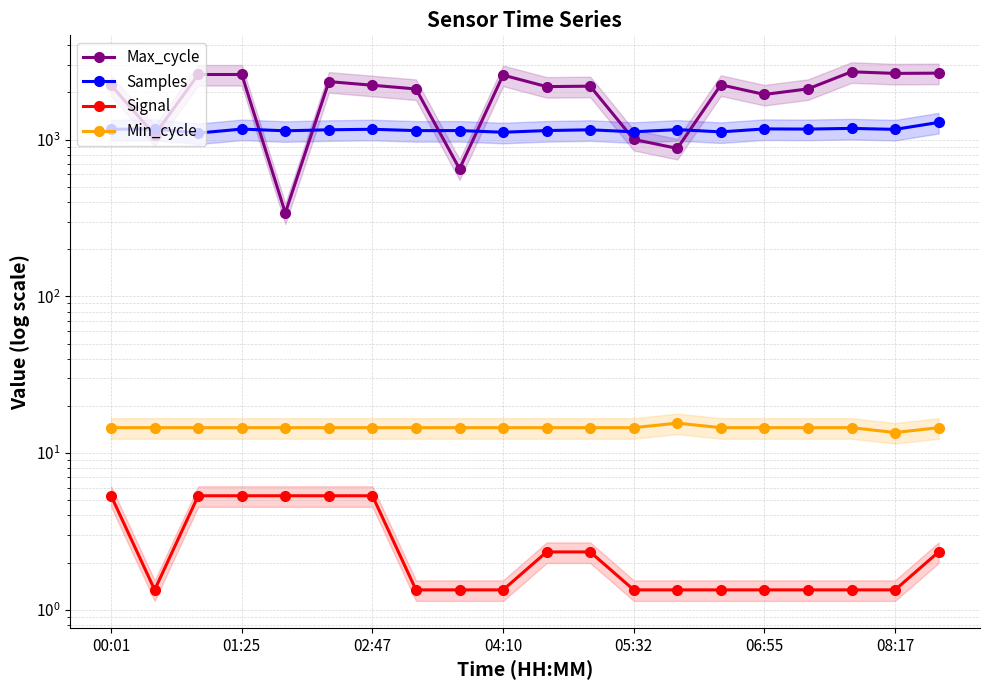

What is the sum of all Max_cycle values?

39270.6